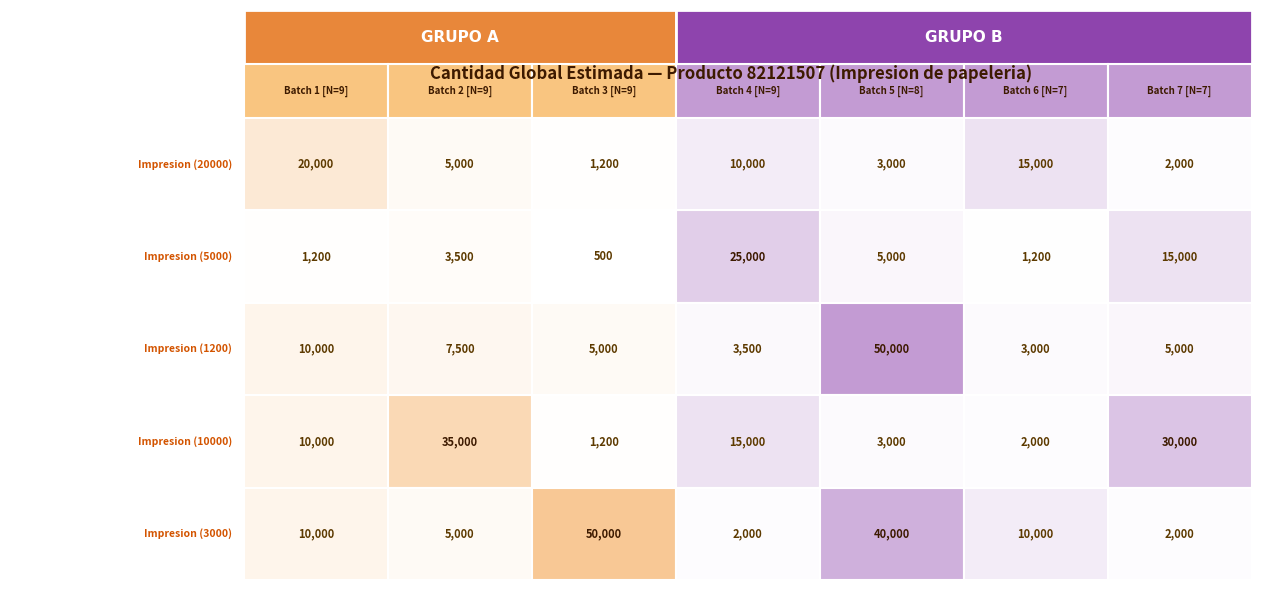

List the labels in order of R5 value, largest first.

2, 4, 0, 5, 1, 3, 6